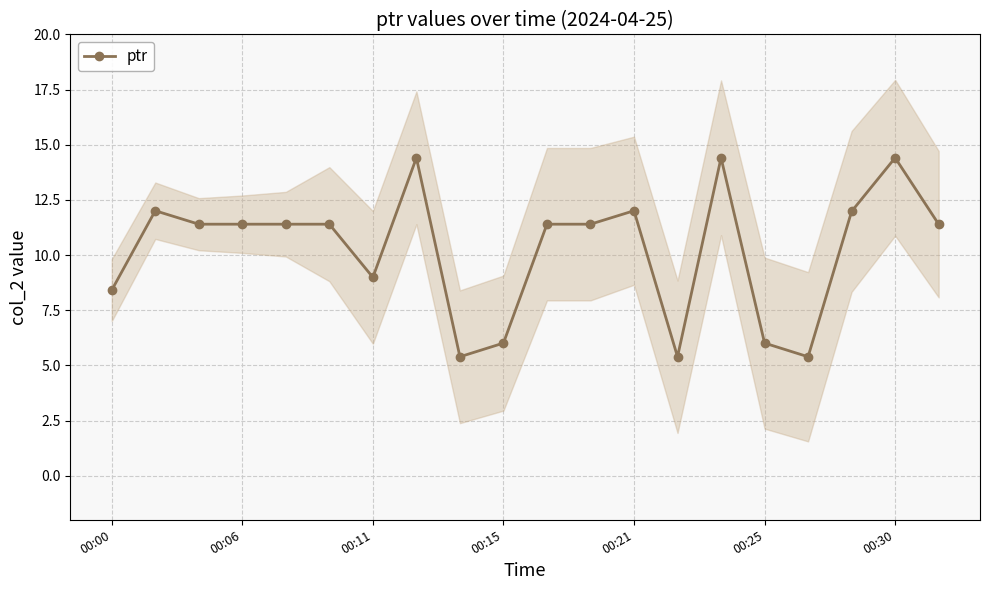

What is the average value?

10.2